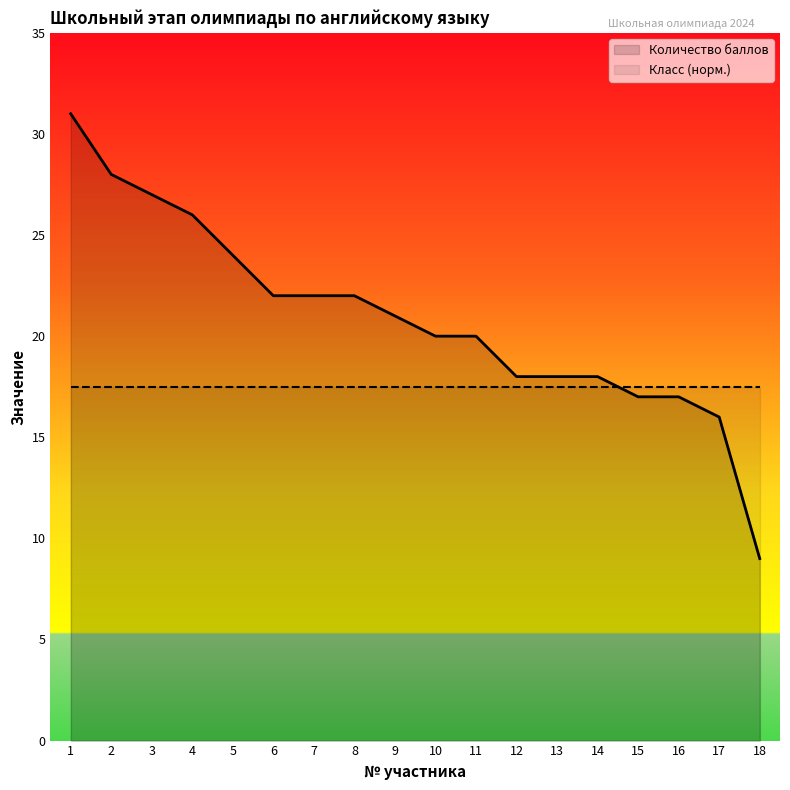

Between 11 and 5, which is larger?

5